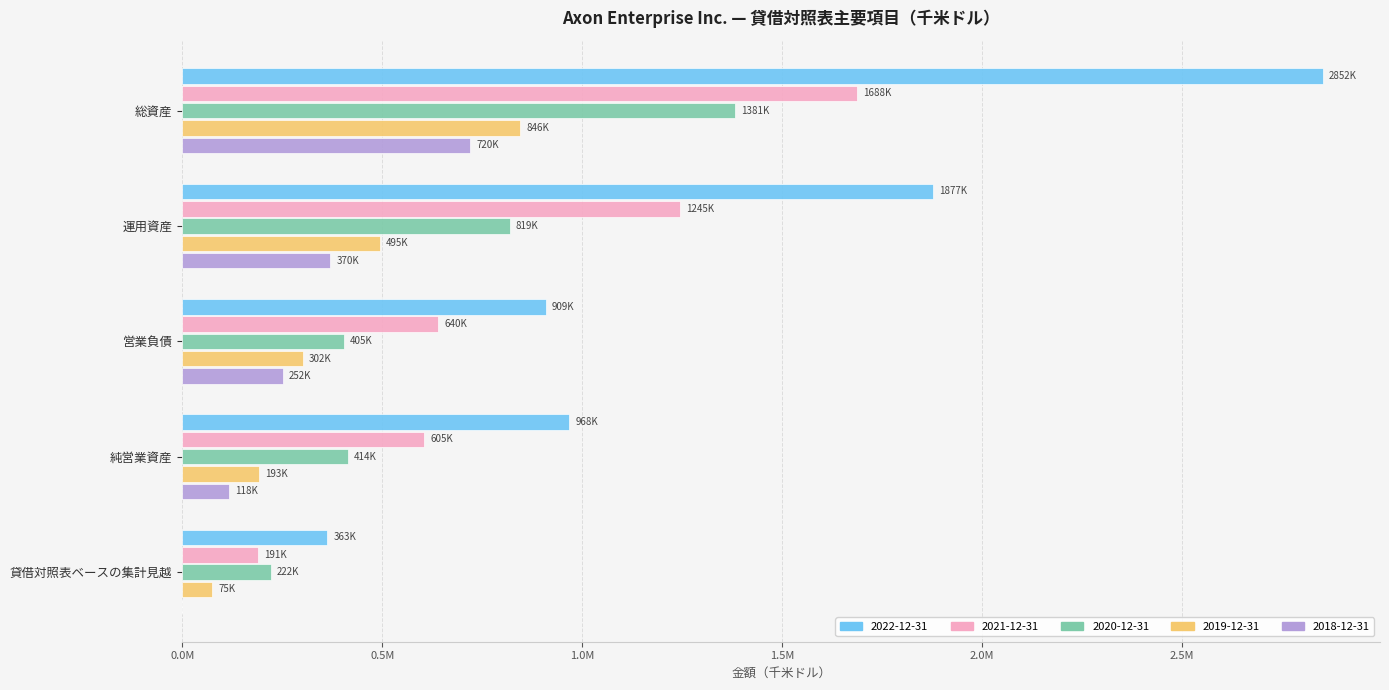

What are all the series names shown in the legend?

2022-12-31, 2021-12-31, 2020-12-31, 2019-12-31, 2018-12-31